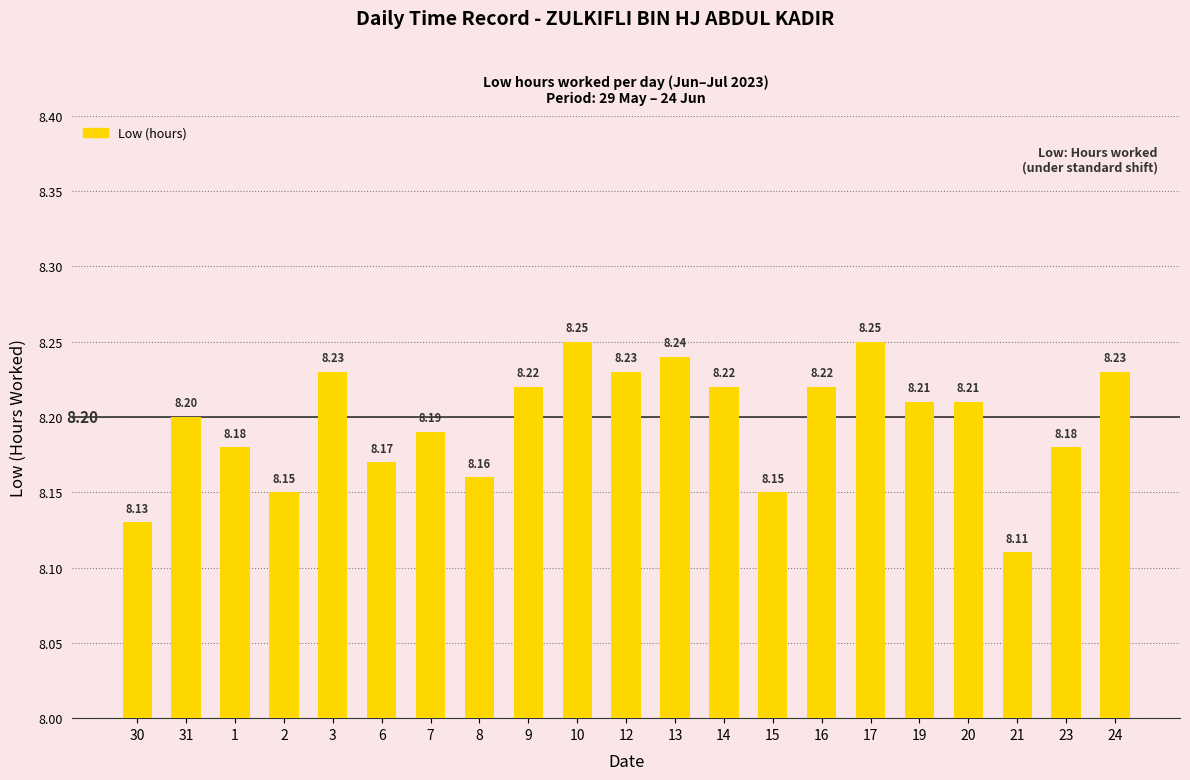

What is the sum of all values?

172.1